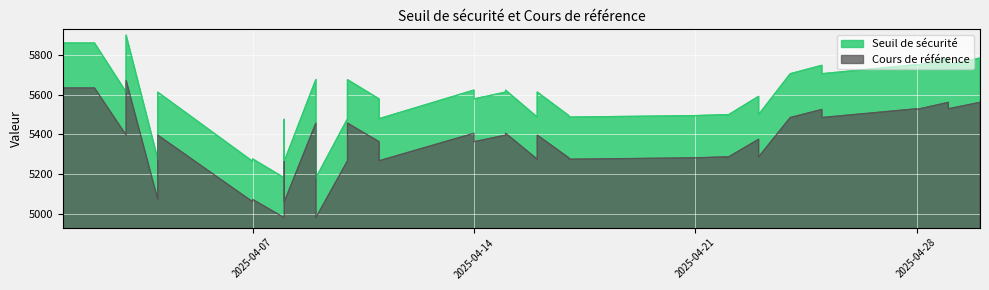

What is the difference between the highest and lowest values at 2?

221.1